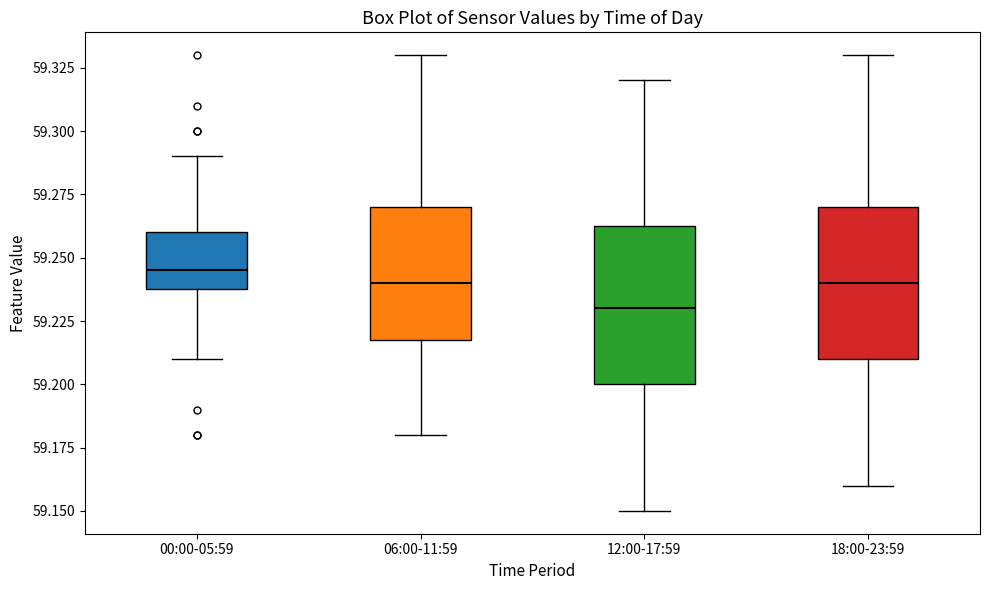

Where does the median line of the box for 06:00-11:59 sit on the y-axis? The values are not printed on the chart, so give them approximately, as read against the axis.

59.240